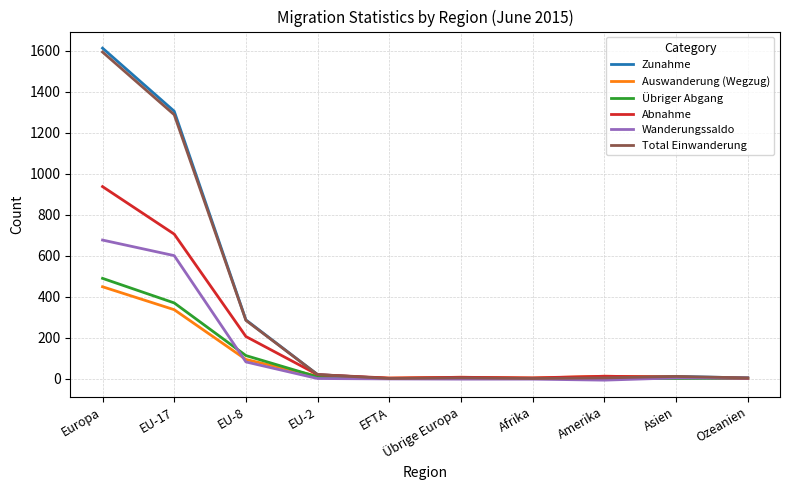

What is the maximum value shown in the chart?

1613